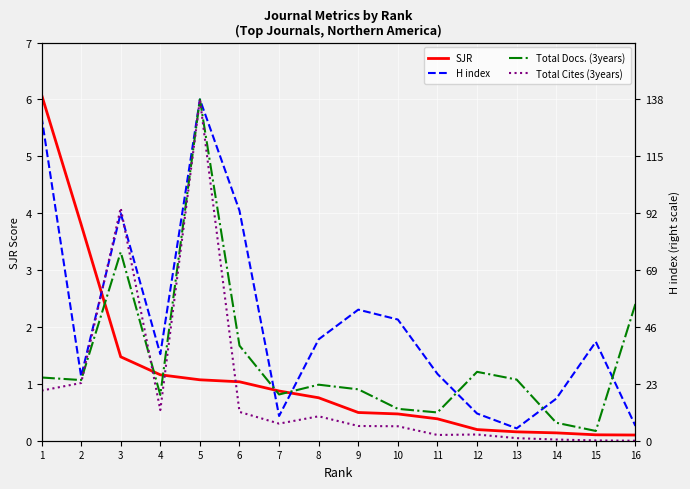

What is the average value of the Total Docs. (3years) series?

1.4